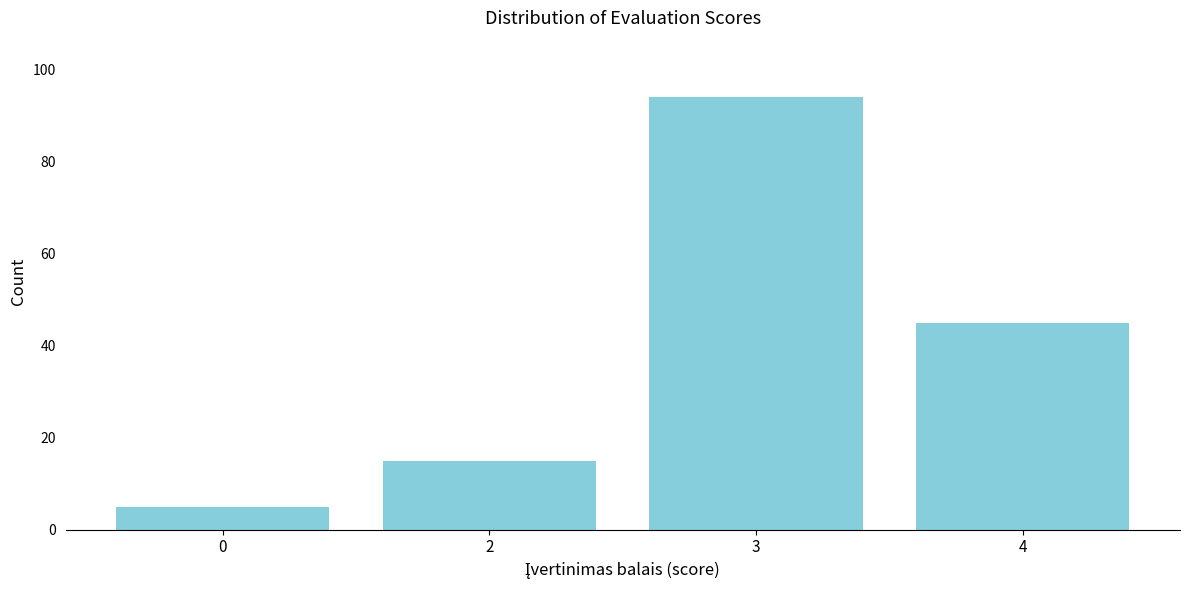

Reading right to left, what are all the values shown in this chart?

4=45	3=94	2=15	0=5